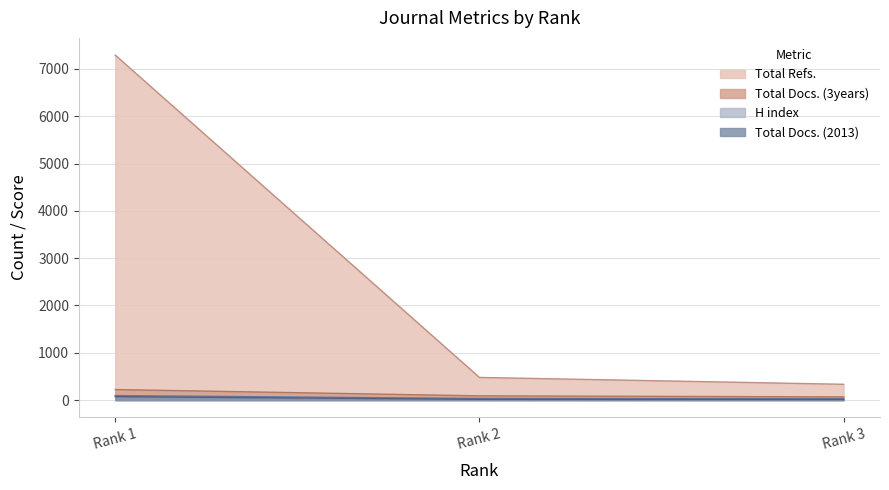

Which series has the largest total across all categories?

Total Refs.